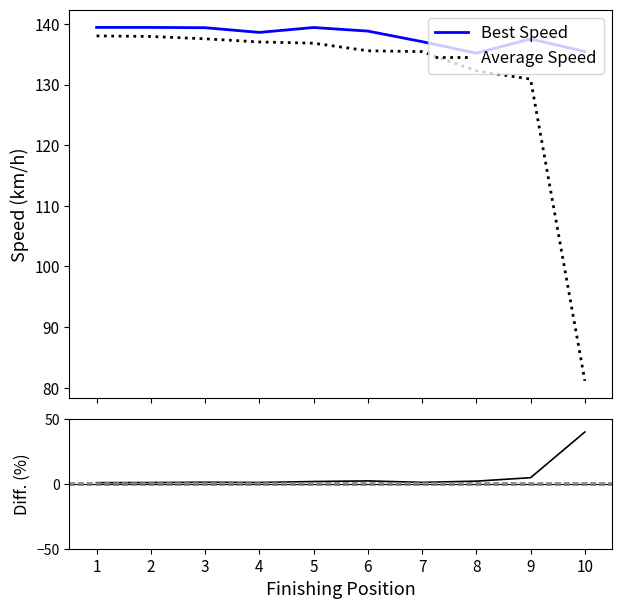

What is the value of the Best Speed point at the 8th from the left?

135.2